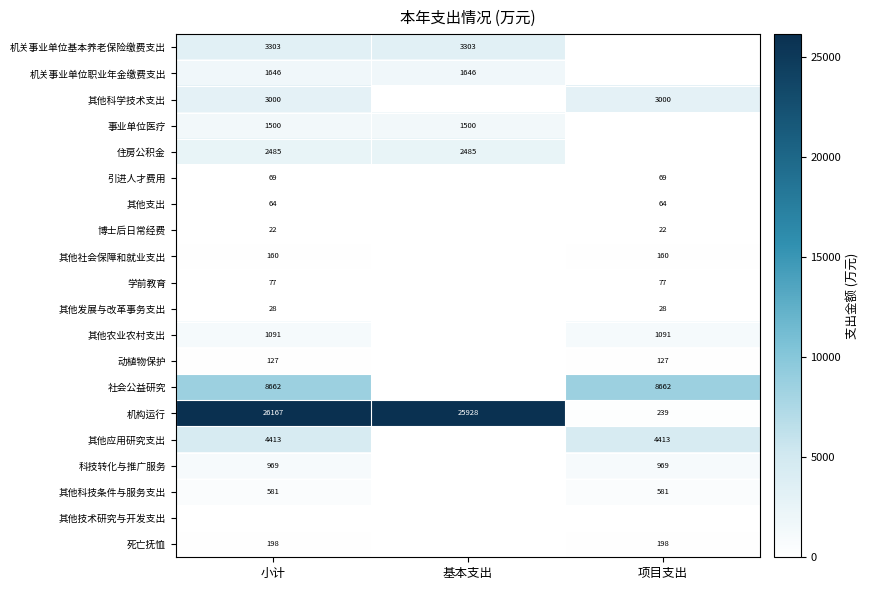

Which category has the highest value in the 机构运行 series?

小计